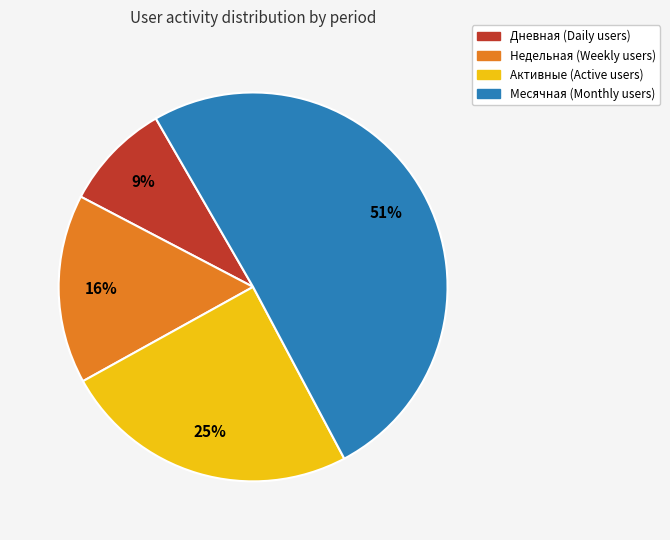

To the nearest percent, what is the combined percentage of Недельная and Дневная?

25%